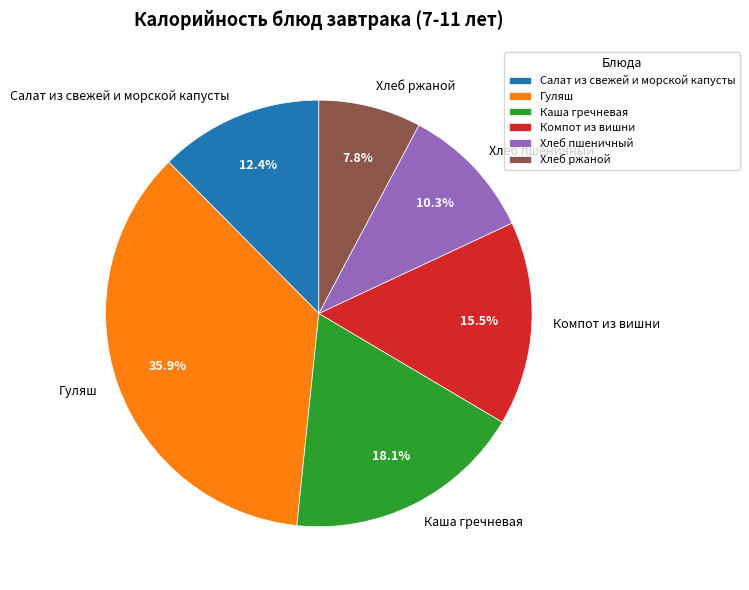

To the nearest percent, what is the difference between the Хлеб пшеничный and Каша гречневая slice percentages?

8%